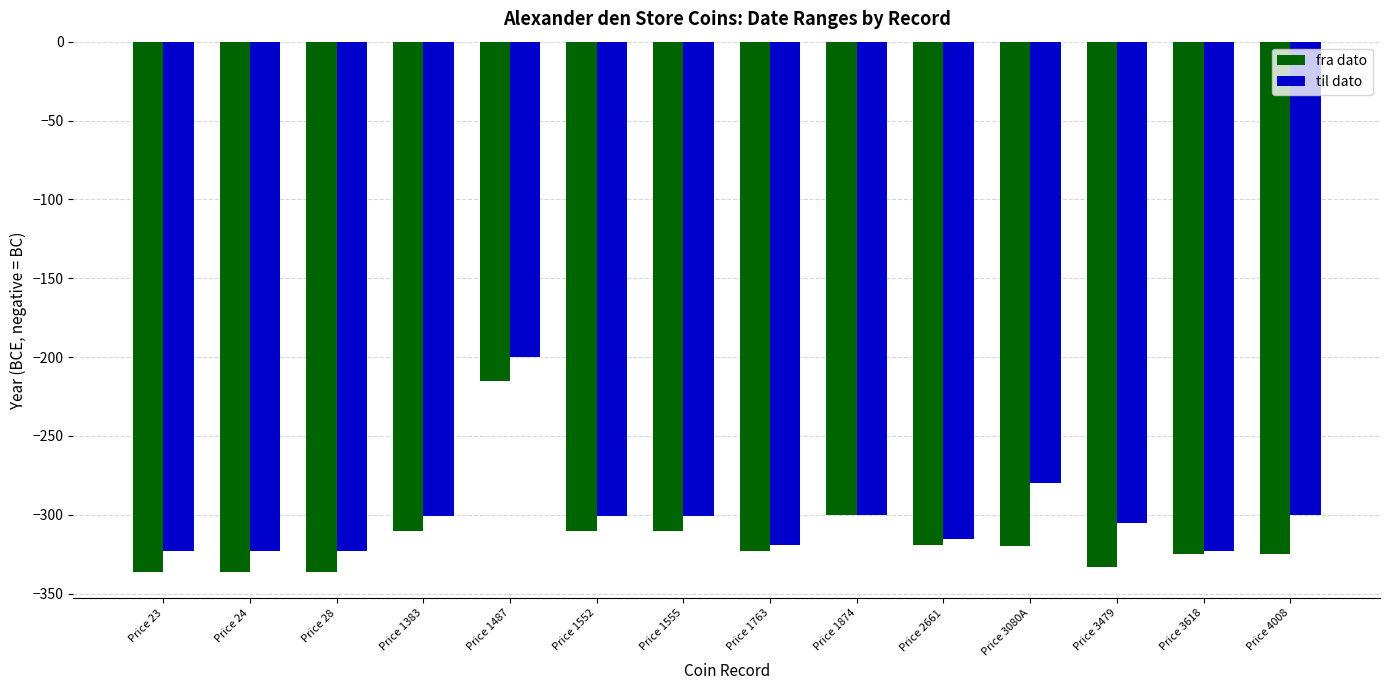

What are all the series names shown in the legend?

fra dato, til dato